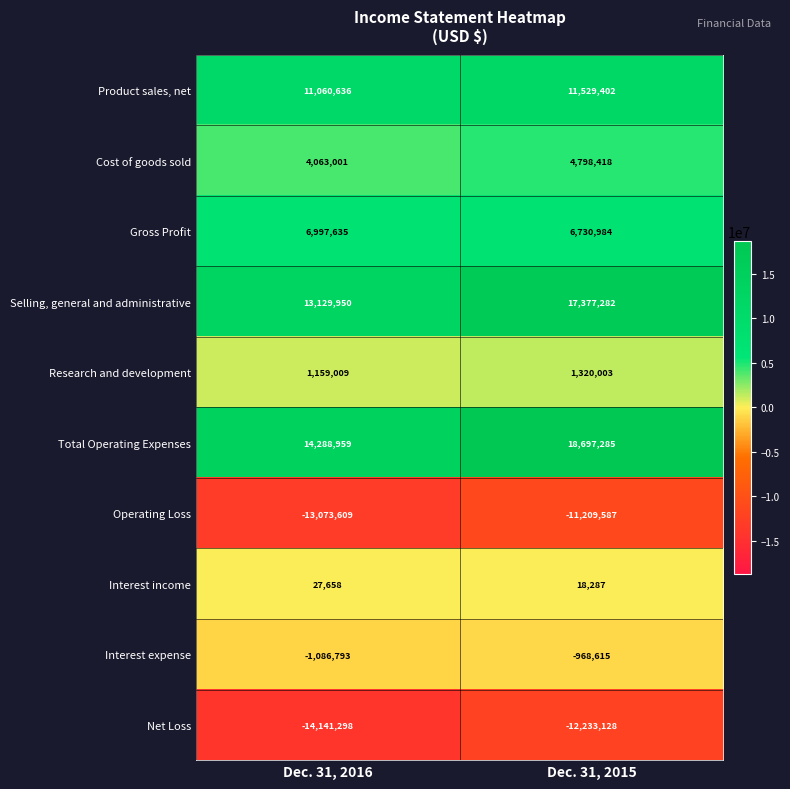

True or false: Gross Profit has a value of 9893039 at Dec. 31, 2015.

False